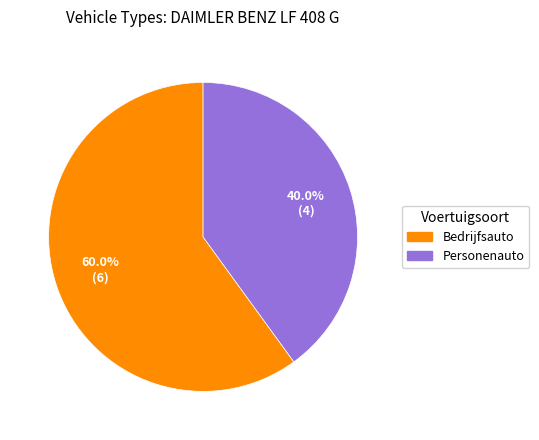

To the nearest percent, what is the difference between the largest and smallest slice percentages?

20%